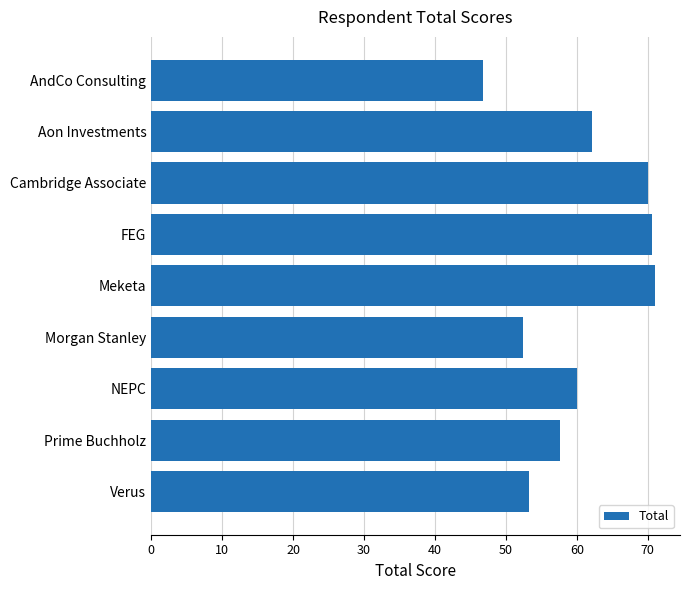

True or false: the data shows 124.3 at Meketa.

False